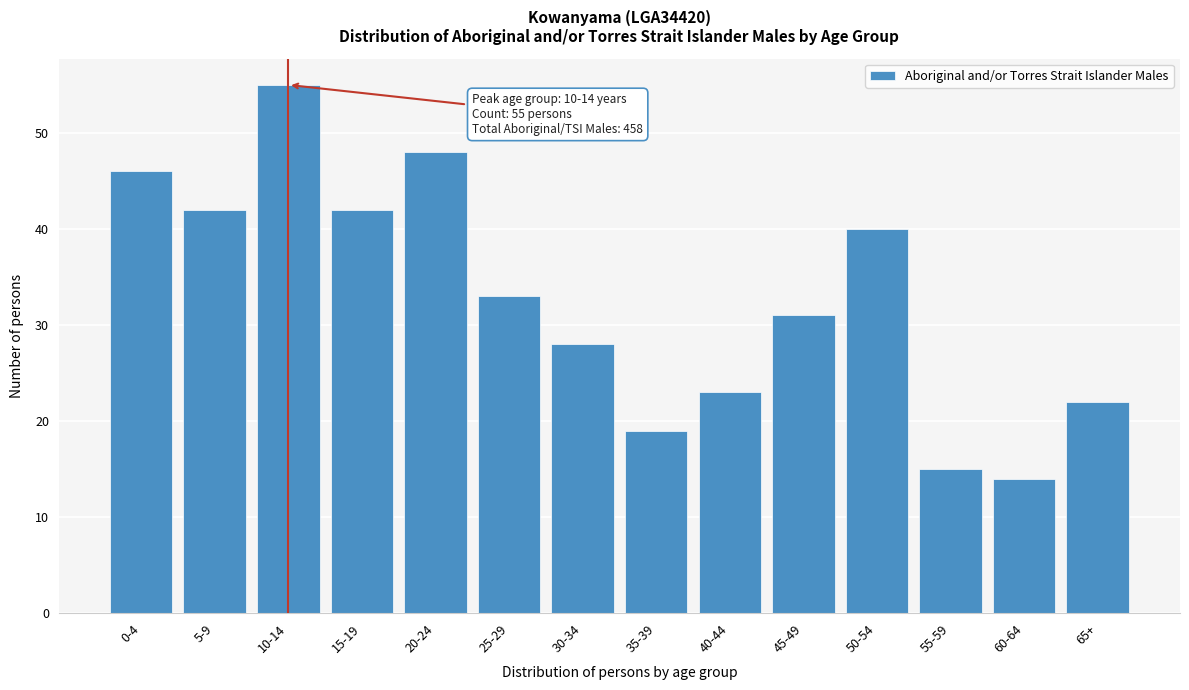

Reading left to right, list all the values displayed in this chart.

0-4=46	5-9=42	10-14=55	15-19=42	20-24=48	25-29=33	30-34=28	35-39=19	40-44=23	45-49=31	50-54=40	55-59=15	60-64=14	65+=22